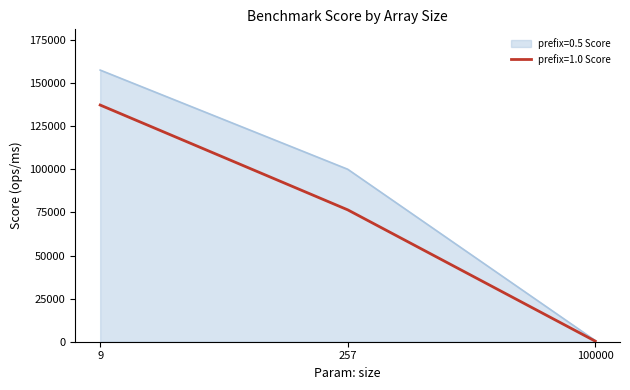

Reading left to right, list all the values displayed in this chart.

prefix=0.5 Score: 9=157579.0	257=100052.8	100000=682.4
prefix=1.0 Score: 9=137297.5	257=76505.7	100000=335.4